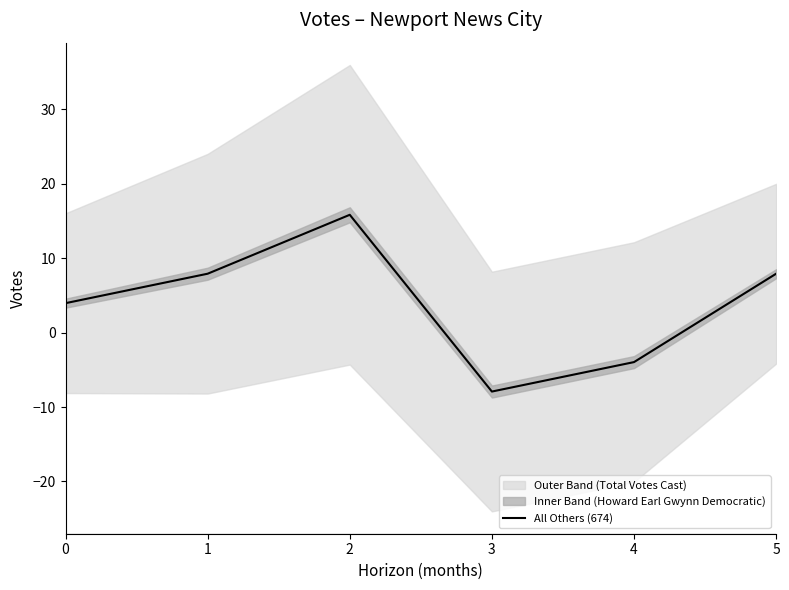

The value at 3 is -4.3. True or false?

False